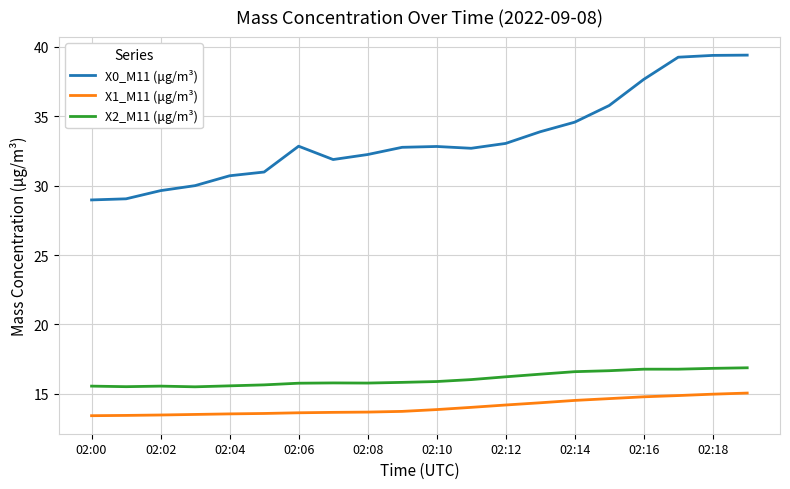

List the series in order of their peak value, lowest first.

X1_M11 (μg/m³), X2_M11 (μg/m³), X0_M11 (μg/m³)